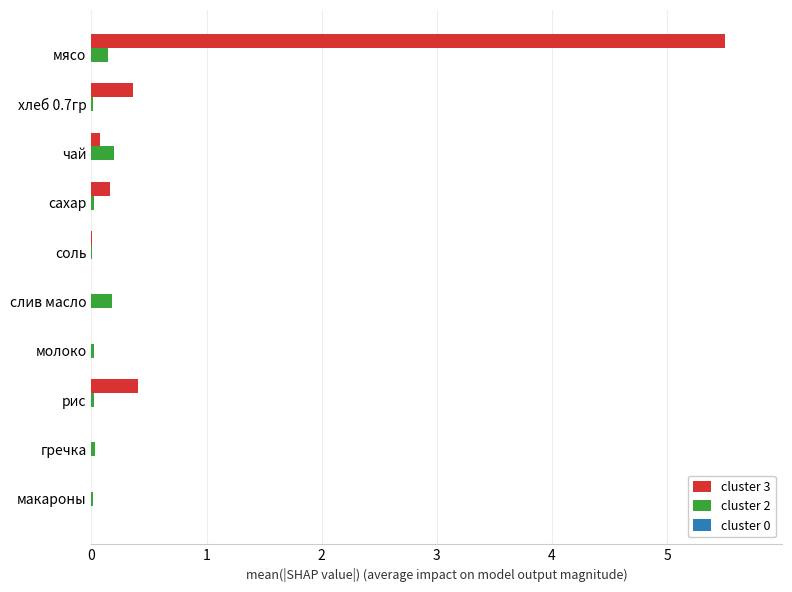

What is the sum of all cluster 3 values?

6.5